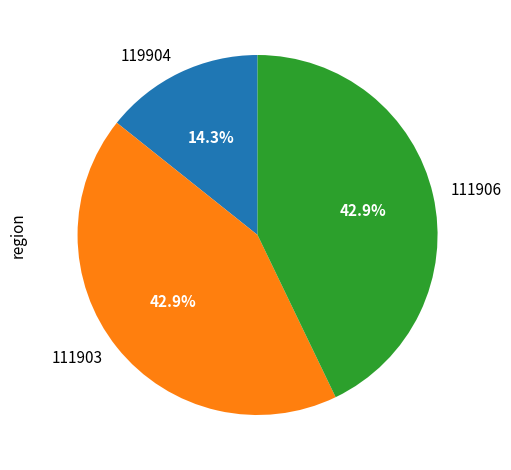

To the nearest percent, what is the difference between the largest and smallest slice percentages?

29%